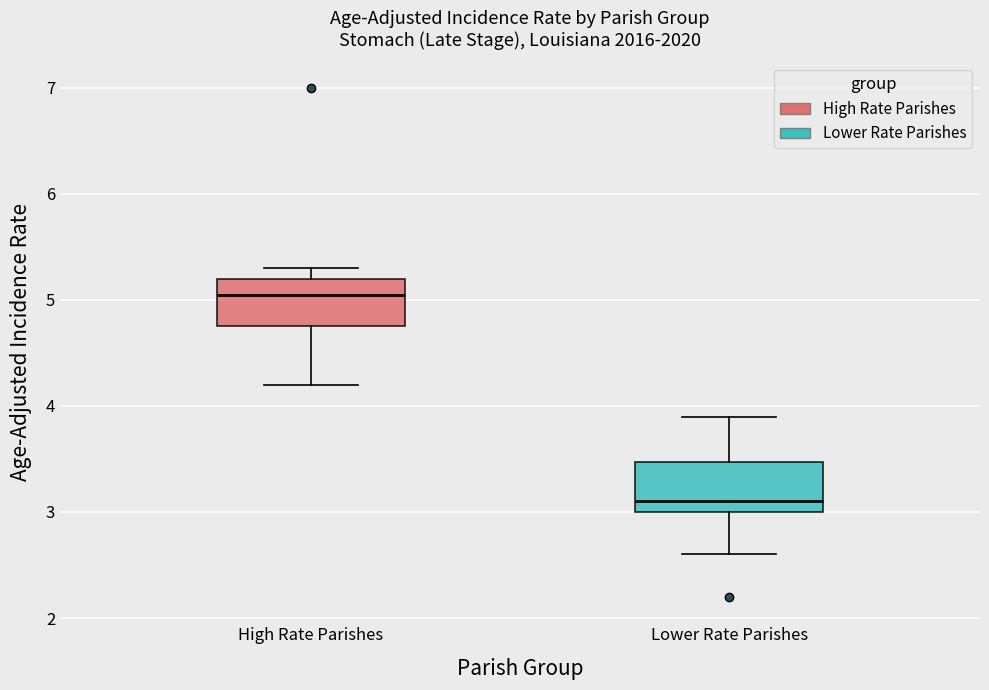

Reading left to right, read every box against the y-axis: the position of its median line, the range the box covers, and the ends of its whiskers. The values are not printed on the chart, so give them approximately, as read against the axis.

High Rate Parishes: median 5.1, box 4.8 to 5.2, whiskers 4.2 to 5.3
Lower Rate Parishes: median 3.1, box 3.0 to 3.5, whiskers 2.6 to 3.9